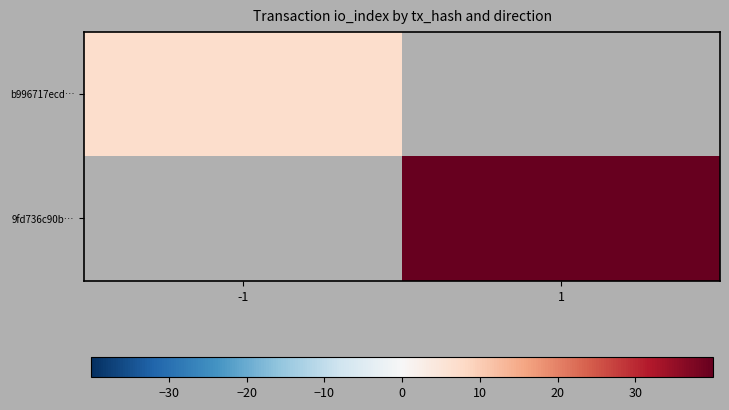

List the series in order of their overall mean, lowest first.

b996717ecd…, 9fd736c90b…